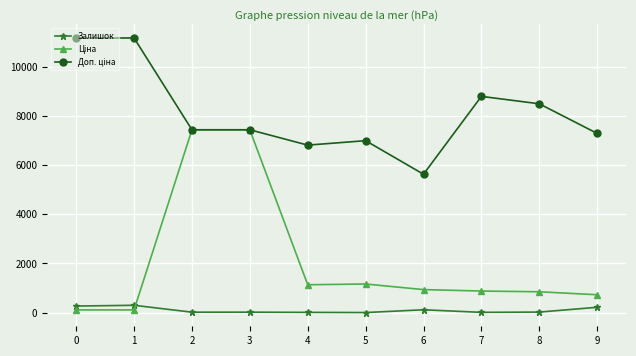

True or false: Залишок has more than 1 interior local peaks.

True